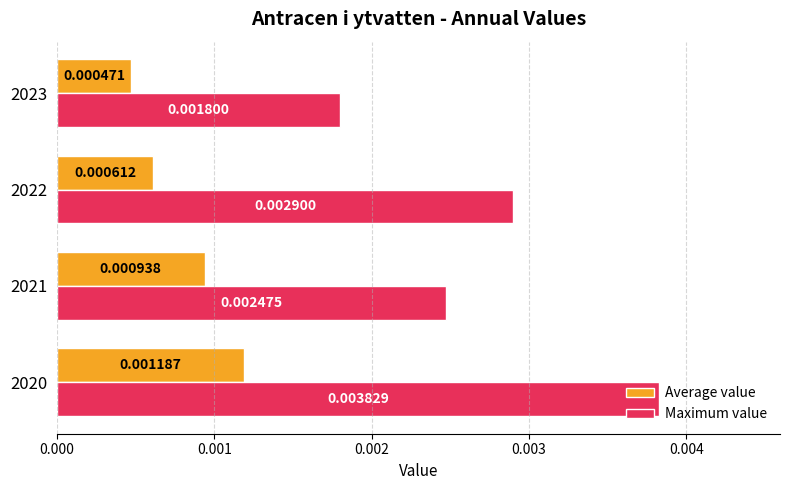

At which category is the sum across all series the highest?

2020